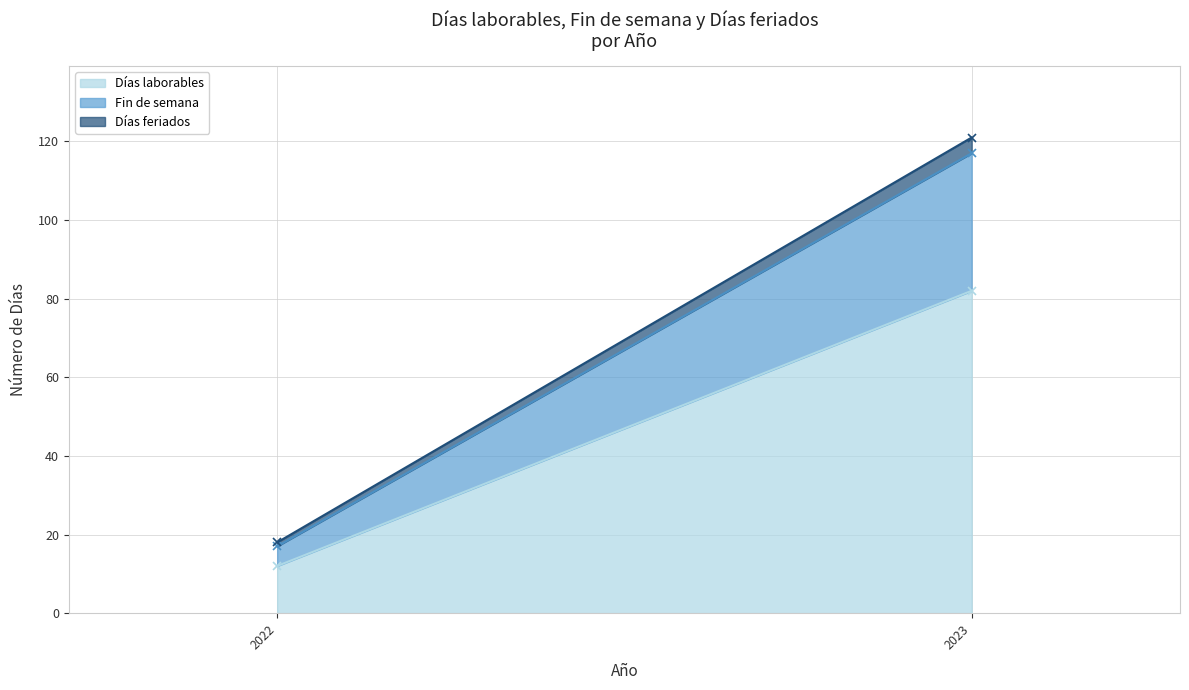

Rank the categories by Días feriados value from highest to lowest.

2023, 2022